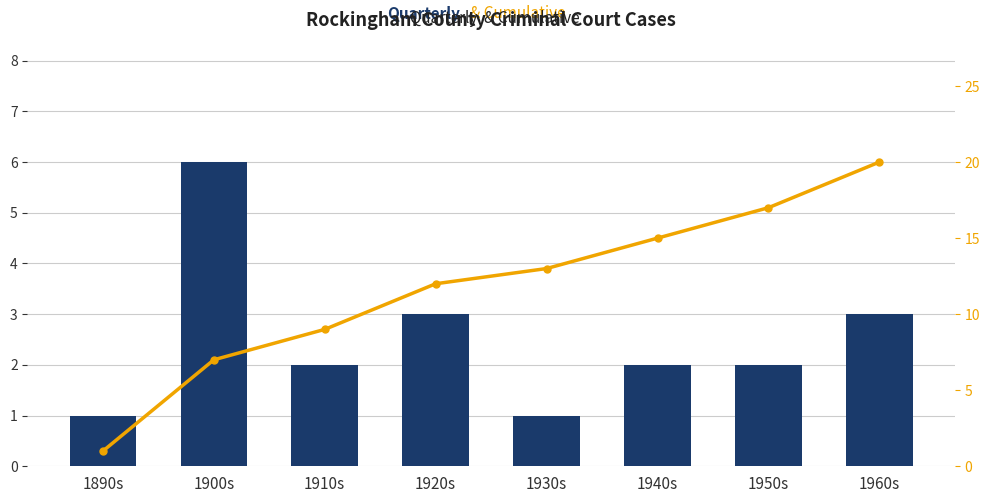

Reading right to left, extract all data points from this chart.

Quarterly: 1960s=3	1950s=2	1940s=2	1930s=1	1920s=3	1910s=2	1900s=6	1890s=1
Cumulative: 1960s=20	1950s=17	1940s=15	1930s=13	1920s=12	1910s=9	1900s=7	1890s=1